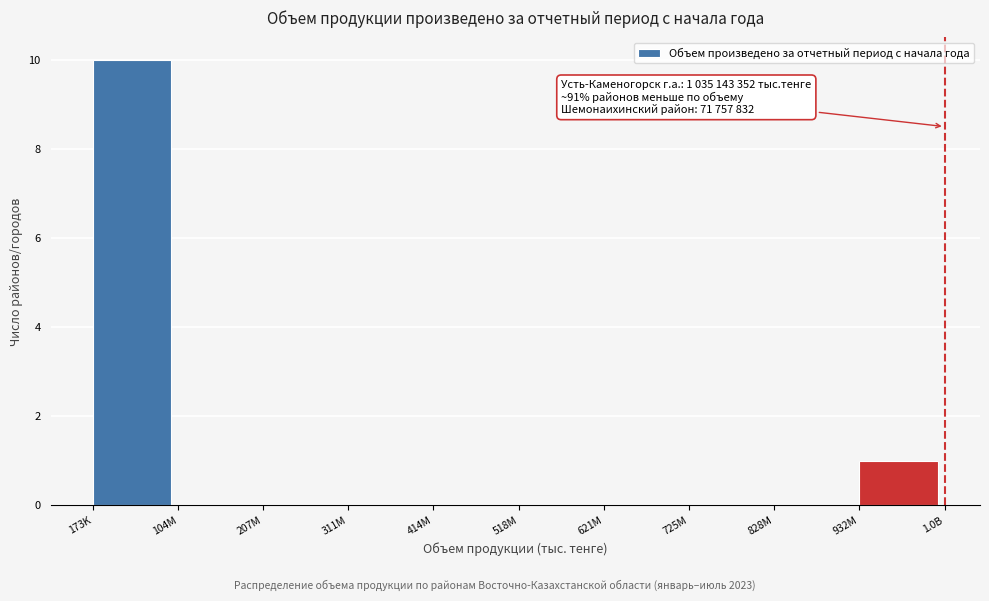

Reading right to left, transcribe all the data shown in this chart.

932M=1	828M=0	725M=0	621M=0	518M=0	414M=0	311M=0	207M=0	104M=0	173K=10